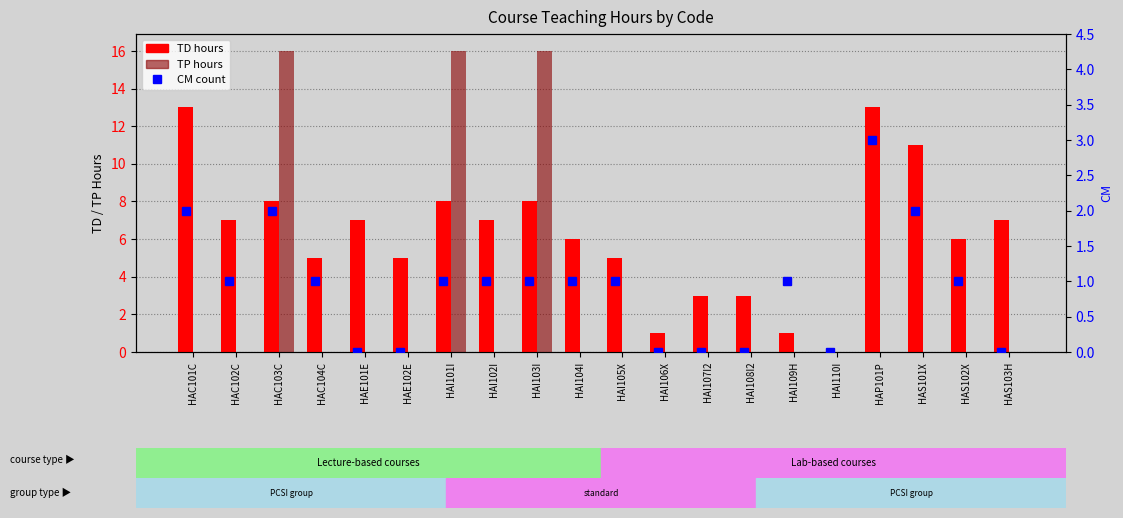

Reading left to right, list all the values displayed in this chart.

TD: 13	7	8	5	7	5	8	7	8	6	5	1	3	3	1	0	13	11	6	7
TP: 0	0	16	0	0	0	16	0	16	0	0	0	0	0	0	0	0	0	0	0
CM: 2	1	2	1	0	0	1	1	1	1	1	0	0	0	1	0	3	2	1	0